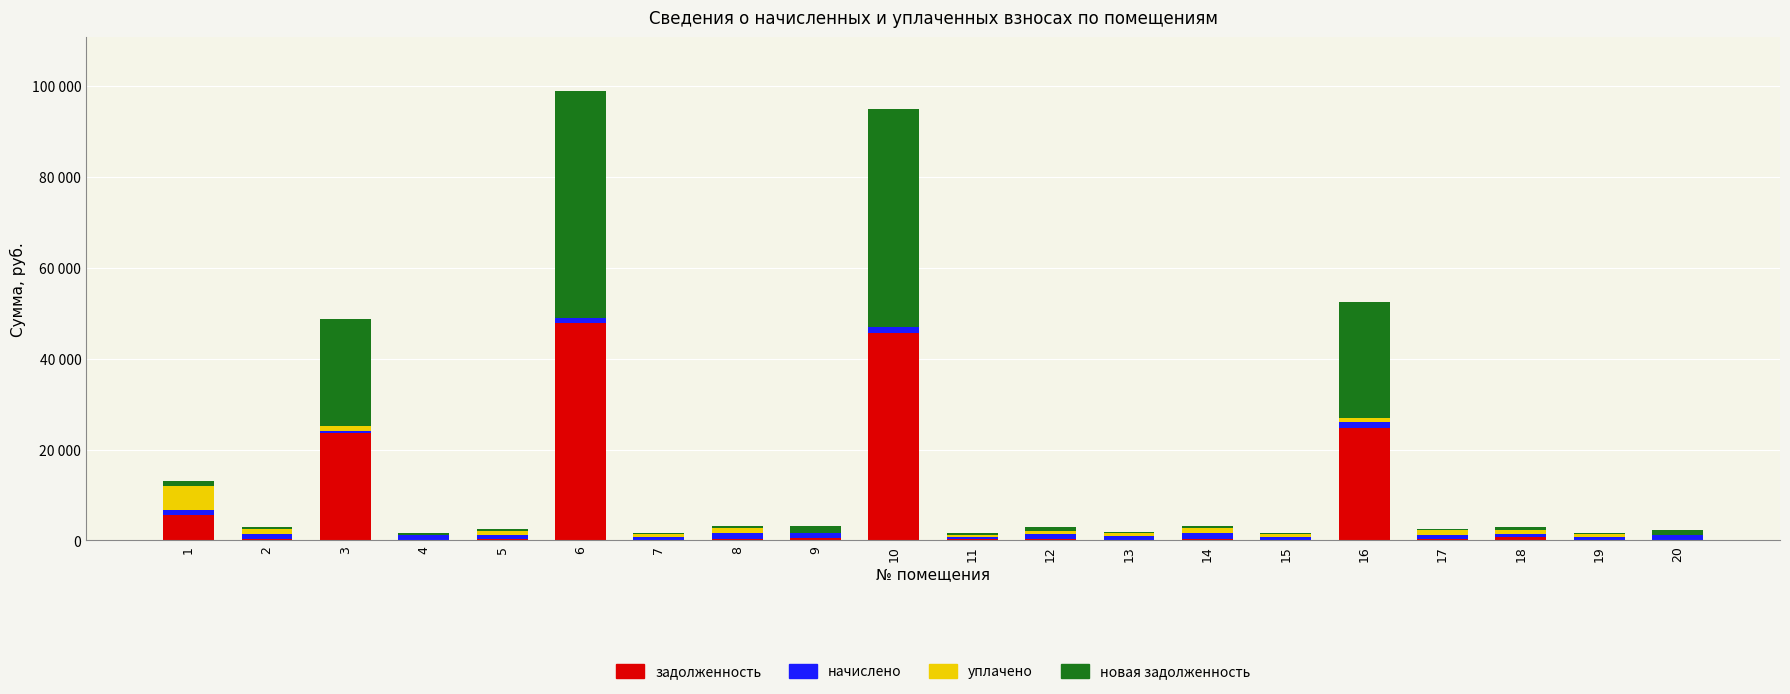

At how many categories does at least one series exceed 42373?

2